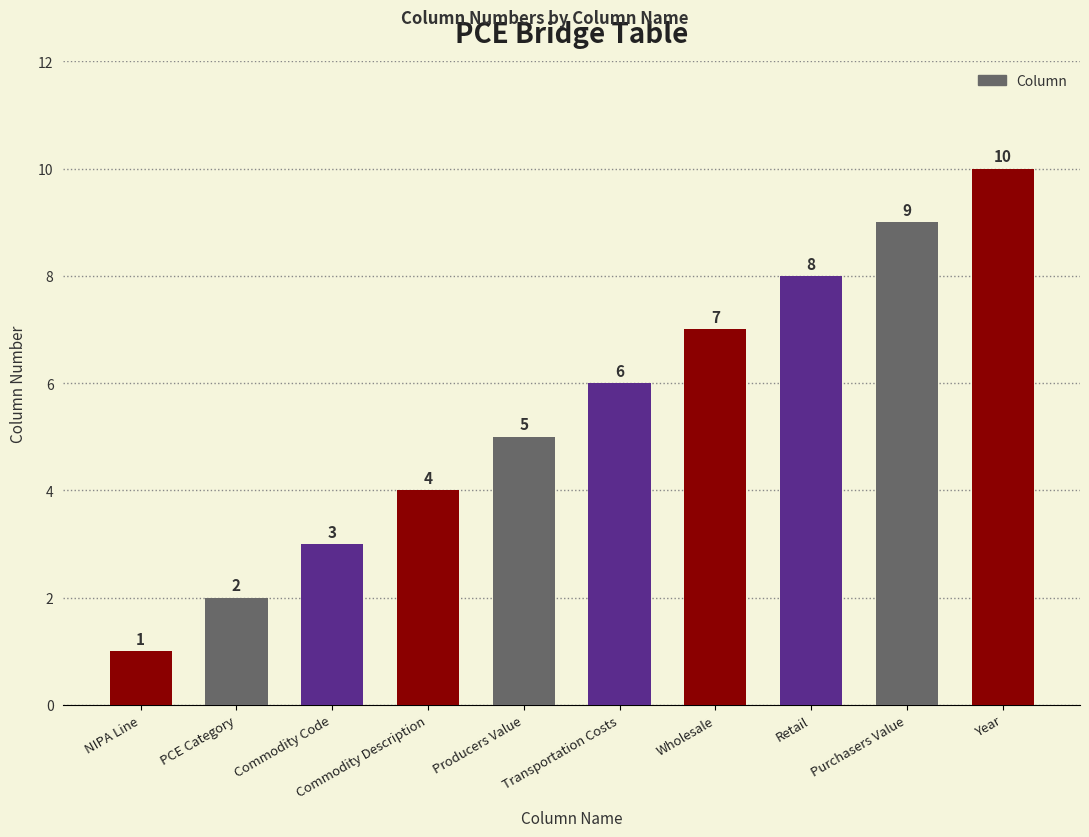

What position from the right is Wholesale?

4